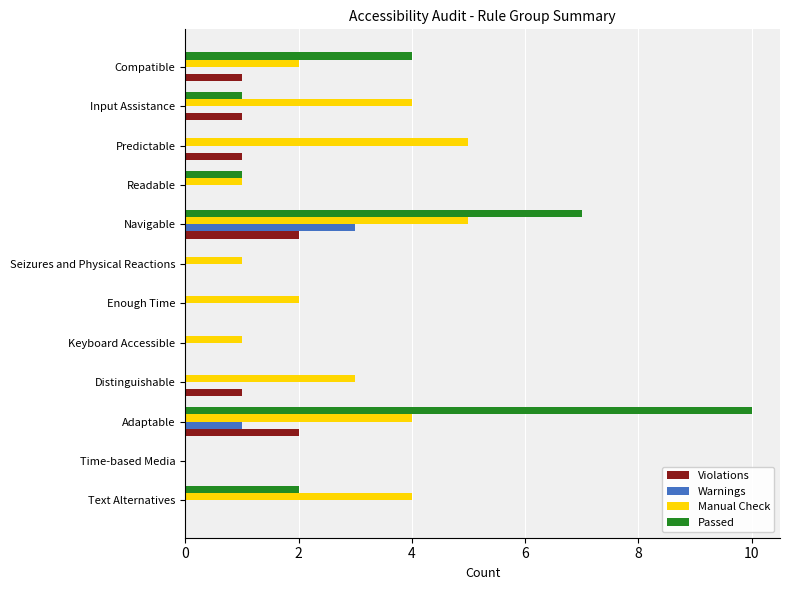

Between Enough Time and Compatible, which series saw the biggest shift?

Passed